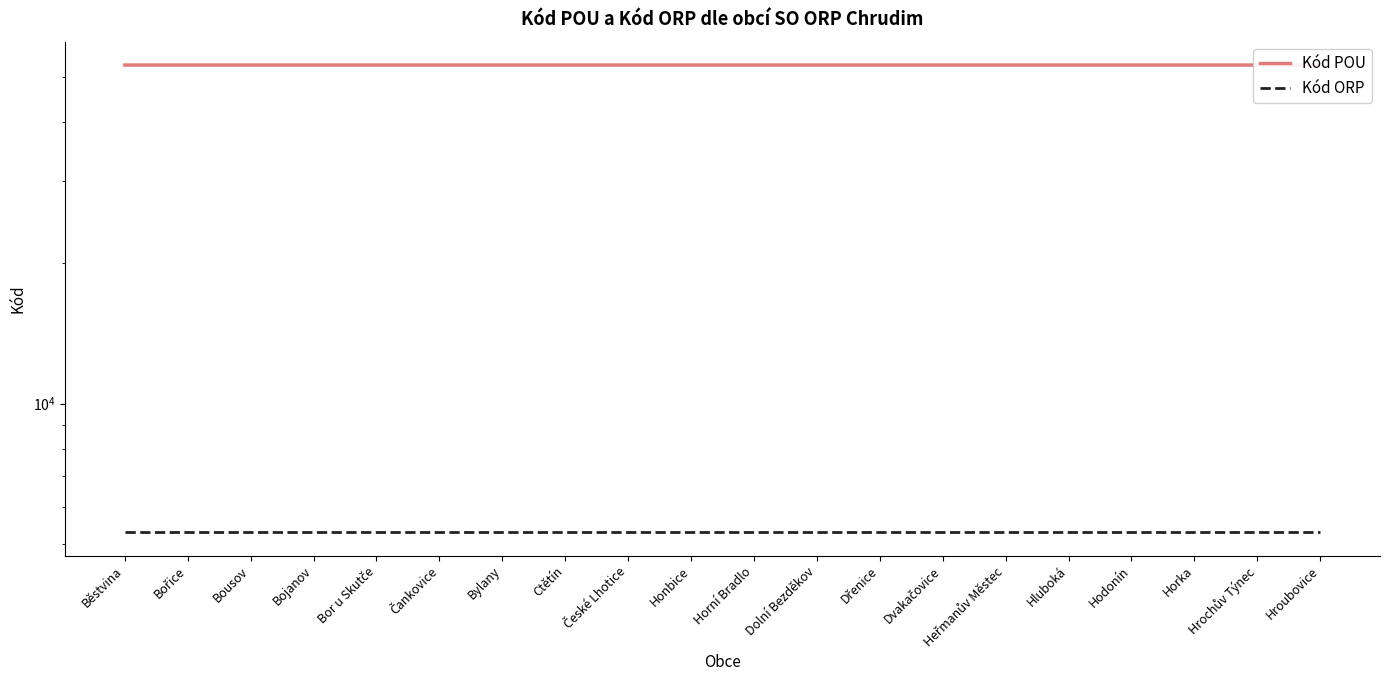

What is the value of the Kód POU point at the 6th from the left?

53042